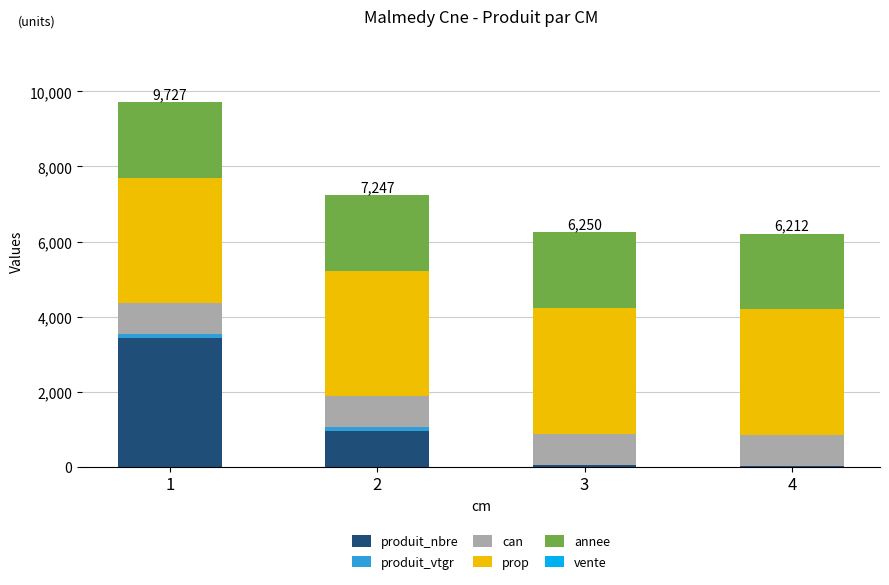

What is the highest value of the produit_nbre series?

3422.0